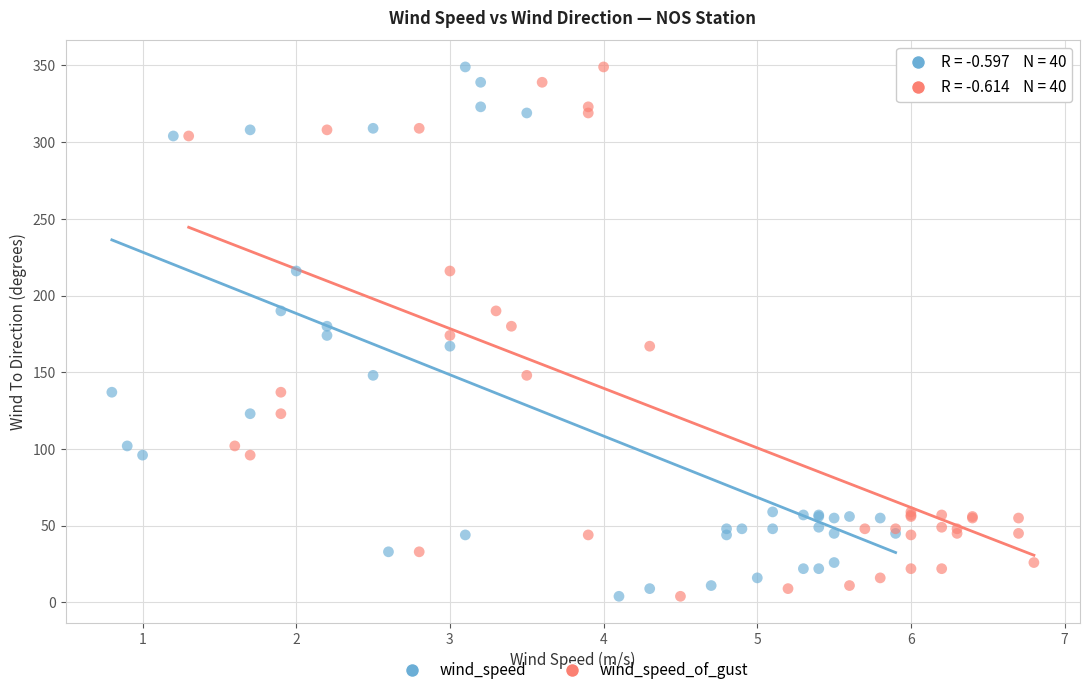

What are all the series names shown in the legend?

wind_speed, wind_speed_of_gust